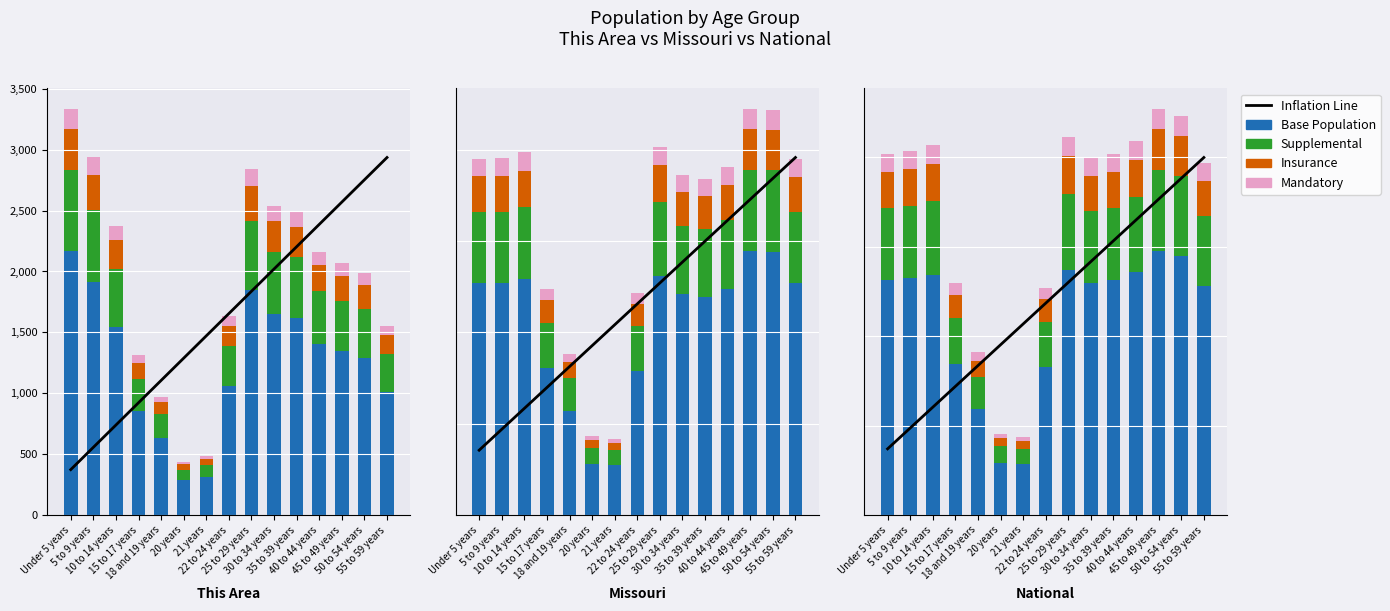

The Insurance series shows 666993.8 at 21 years. True or false?

False